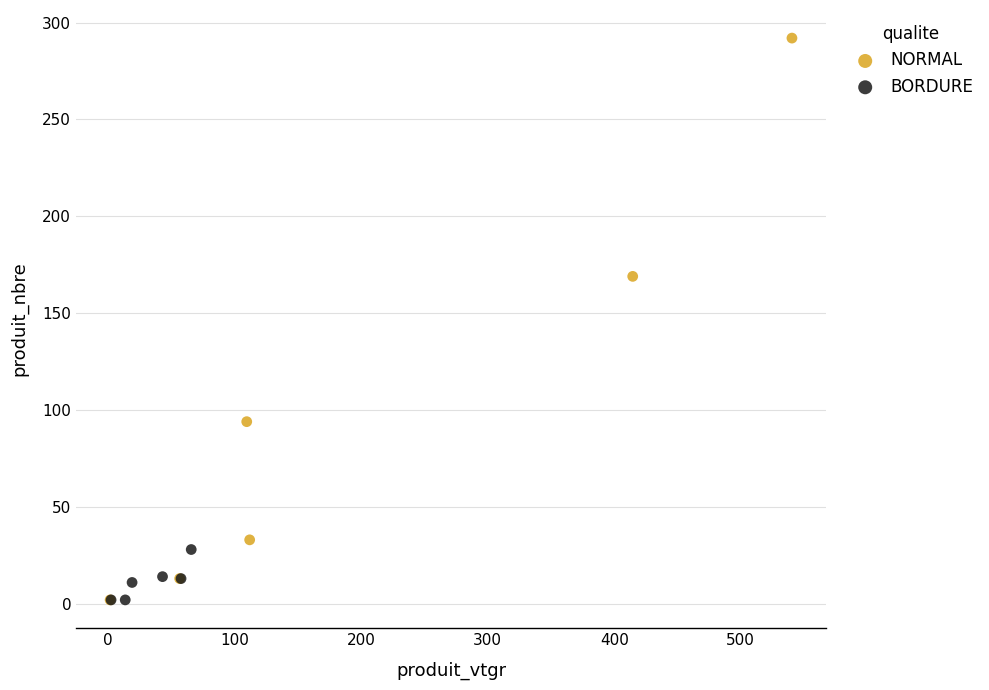

What are all the series names shown in the legend?

NORMAL, BORDURE